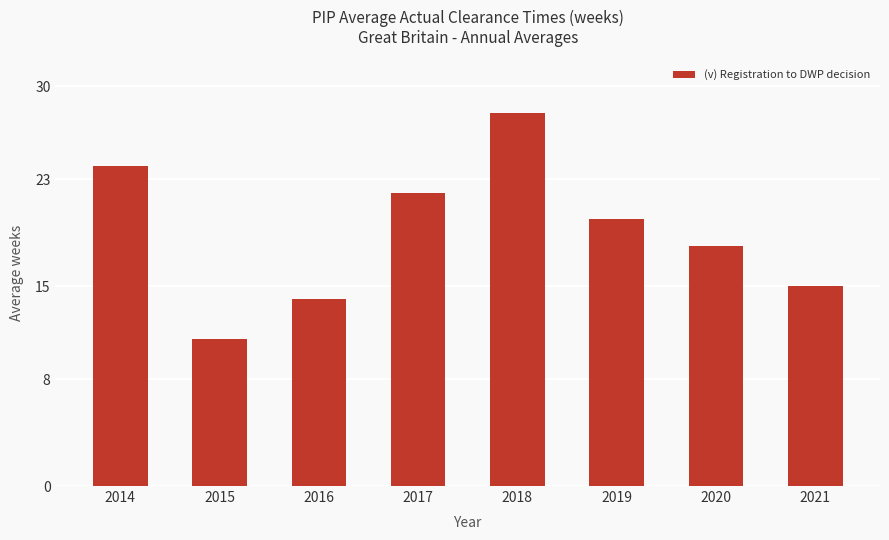

Rank the categories by value from highest to lowest.

2018, 2014, 2017, 2019, 2020, 2021, 2016, 2015